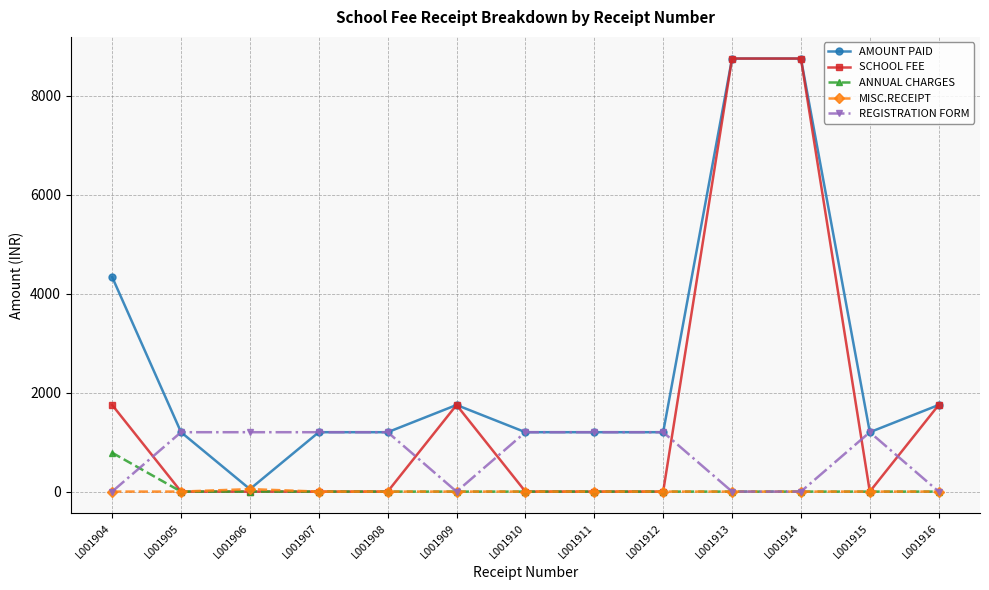

How many lines are shown in the chart?

5